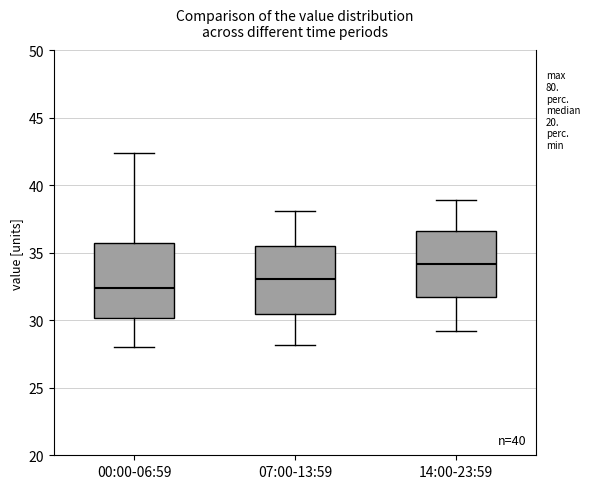

Reading left to right, read every box against the y-axis: the position of its median line, the range the box covers, and the ends of its whiskers. The values are not printed on the chart, so give them approximately, as read against the axis.

00:00-06:59: median 32.5, box 30.0 to 35.5, whiskers 28.0 to 42.5
07:00-13:59: median 33.0, box 30.5 to 35.5, whiskers 28.0 to 38.0
14:00-23:59: median 34.0, box 32.0 to 36.5, whiskers 29.0 to 39.0